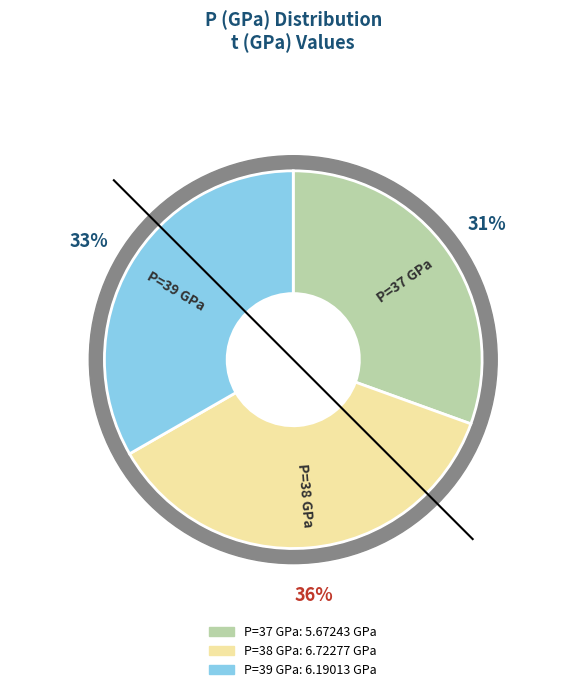

Is the sum of 37 and 39 greater than half?

Yes